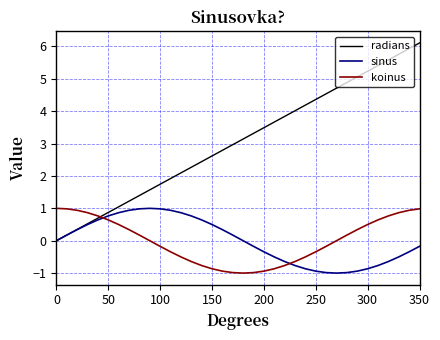

Which series has the largest range (max minus min)?

radians